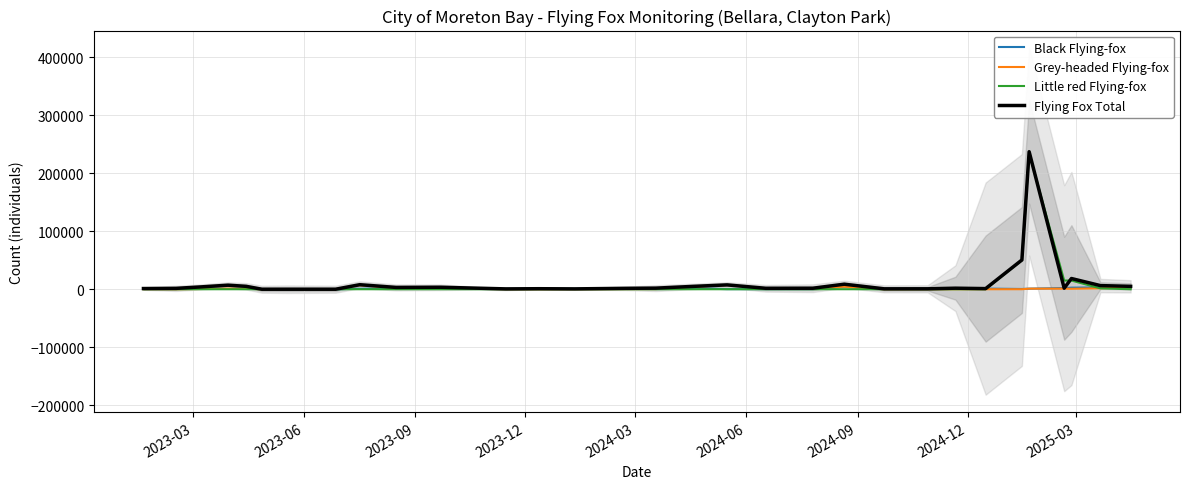

What is the difference between the maximum and second lowest values in the Black Flying-fox series?

5950